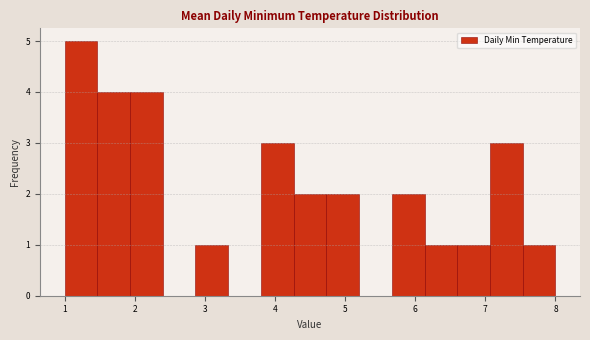

How tall is the bar that spans 5.7 to 6.1 on the x-axis? Neither the bar edges nor the heights are printed on the chart, so give them approximately, as read against the axes.

2